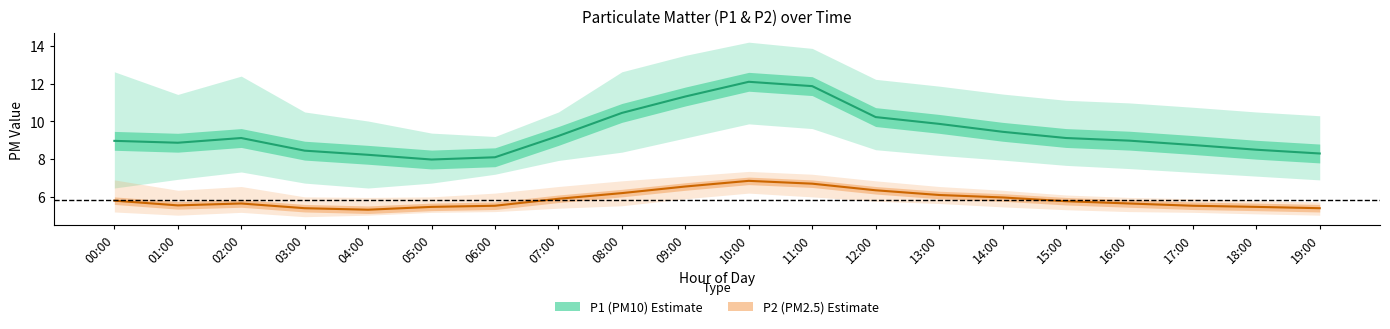

Between 07:00 and 04:00, which is larger?

07:00